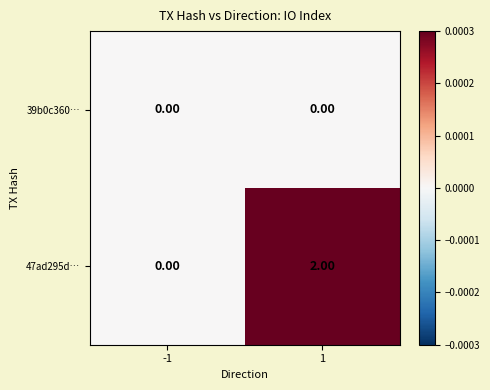

At which category is the sum across all series the highest?

1